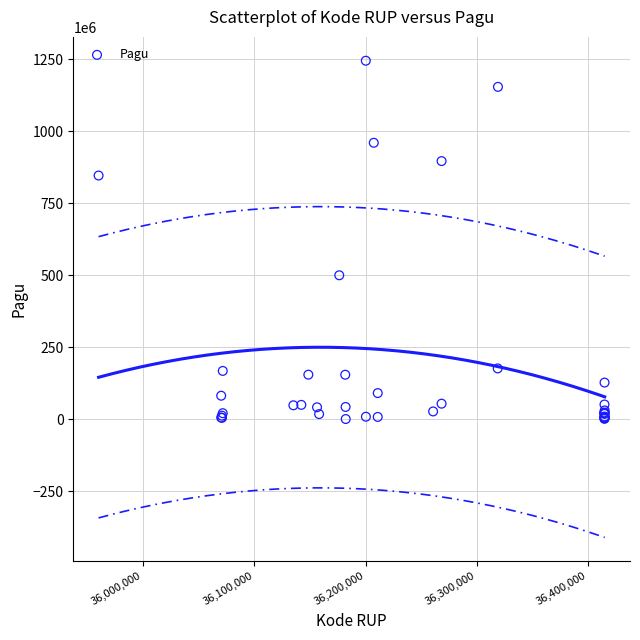

What Y value in the scatter plot is closest to 622840000?

499932000